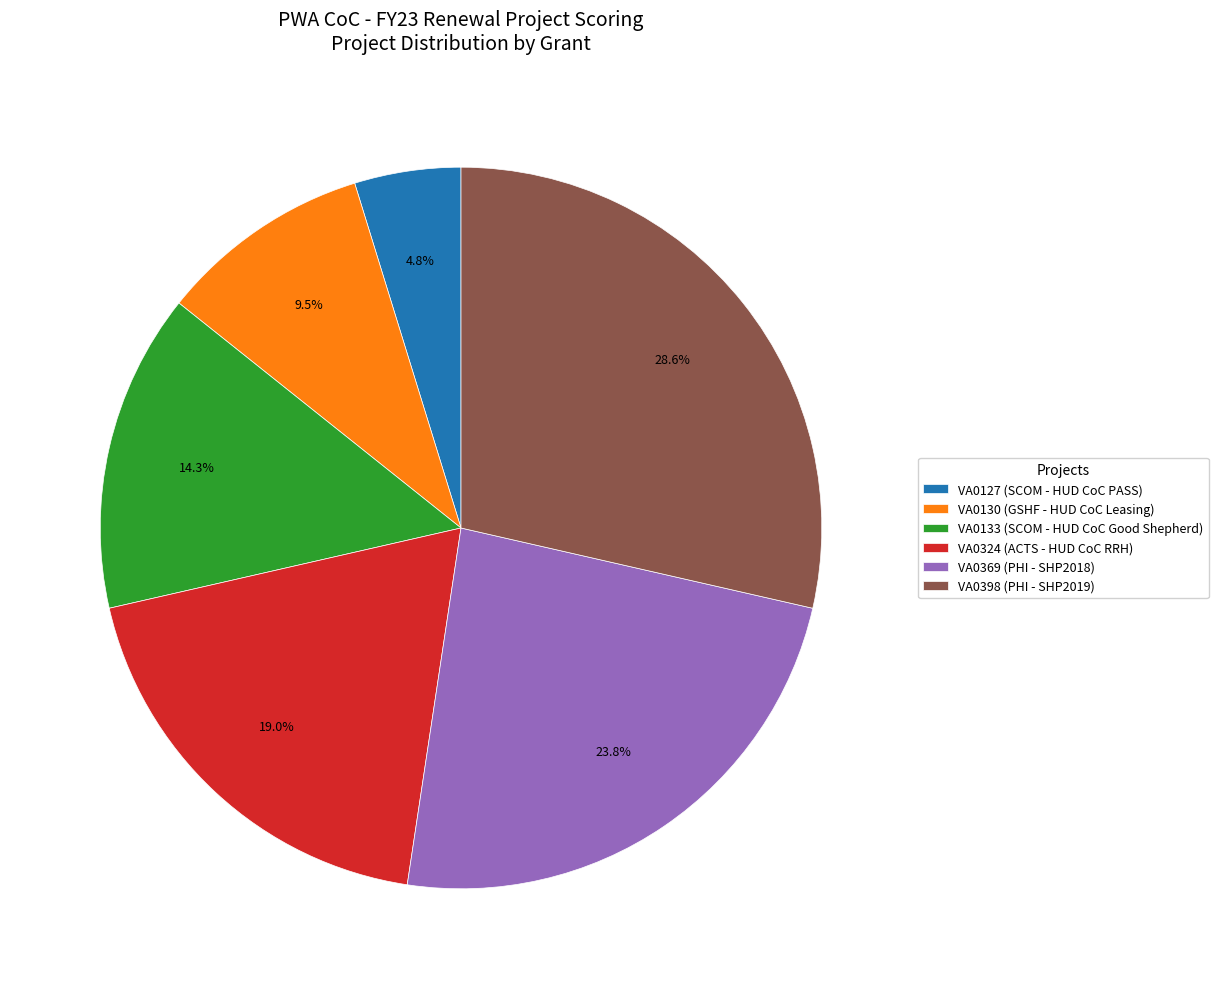

Combined, what portion of the pie is VA0133 (SCOM - HUD CoC Good Shepherd) and VA0398 (PHI - SHP2019)?

42.9%